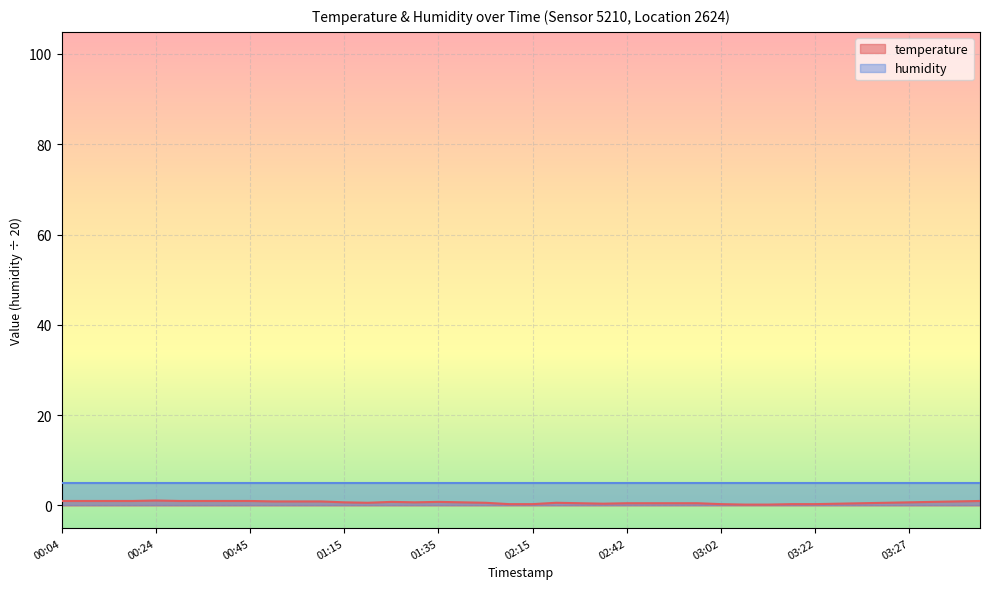

What is the difference between the values at 01:20 and 00:45?

0.4